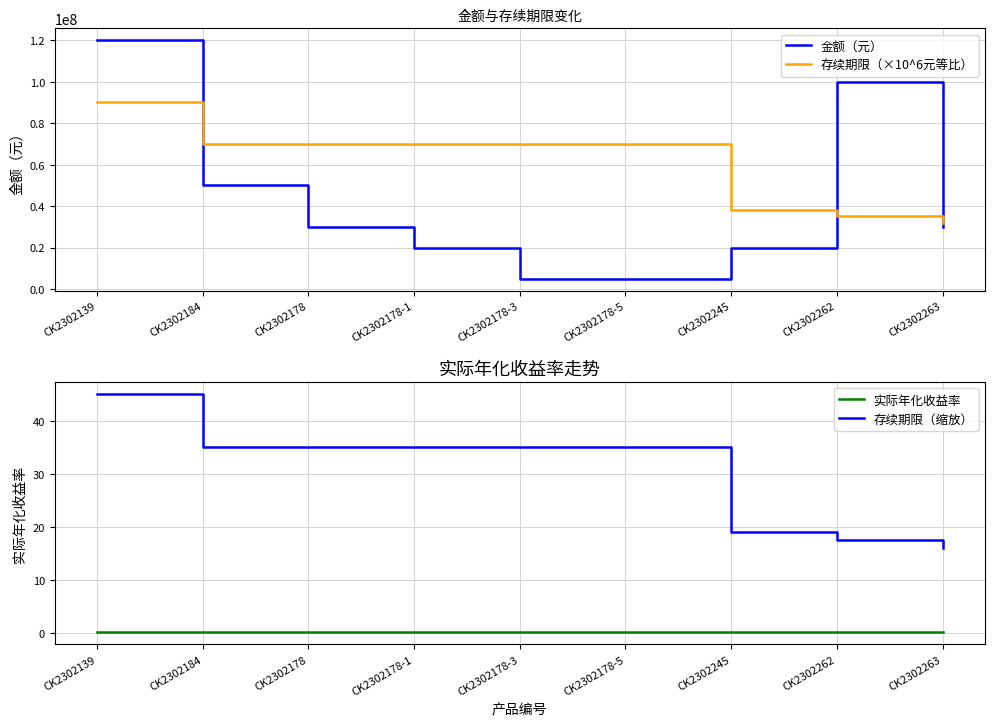

What is the difference between the maximum and minimum values in the 存续期限（缩放） series?

29.0